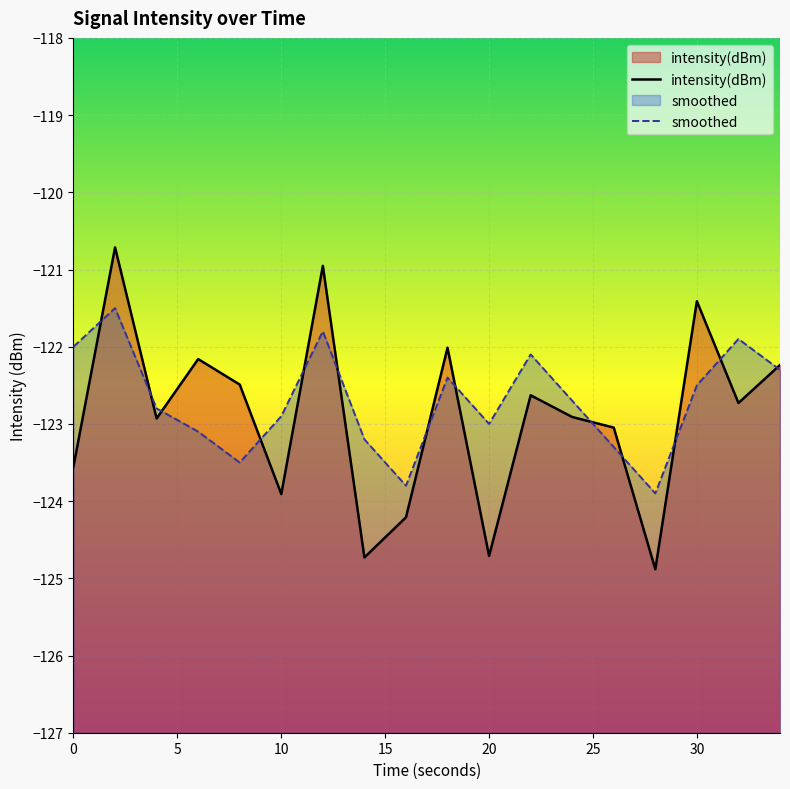

What is the sum of all intensity(dBm) values?

-2212.2